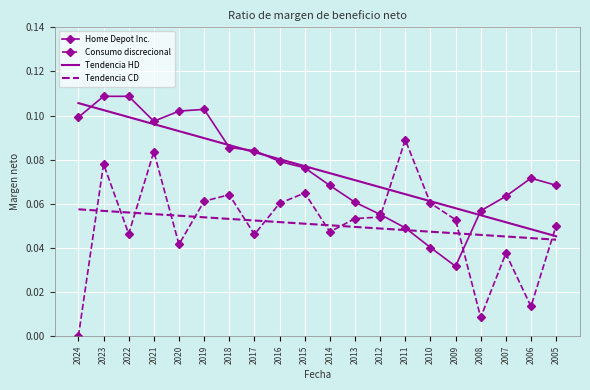

Which category has the lowest value in the Tendencia HD series?

2005